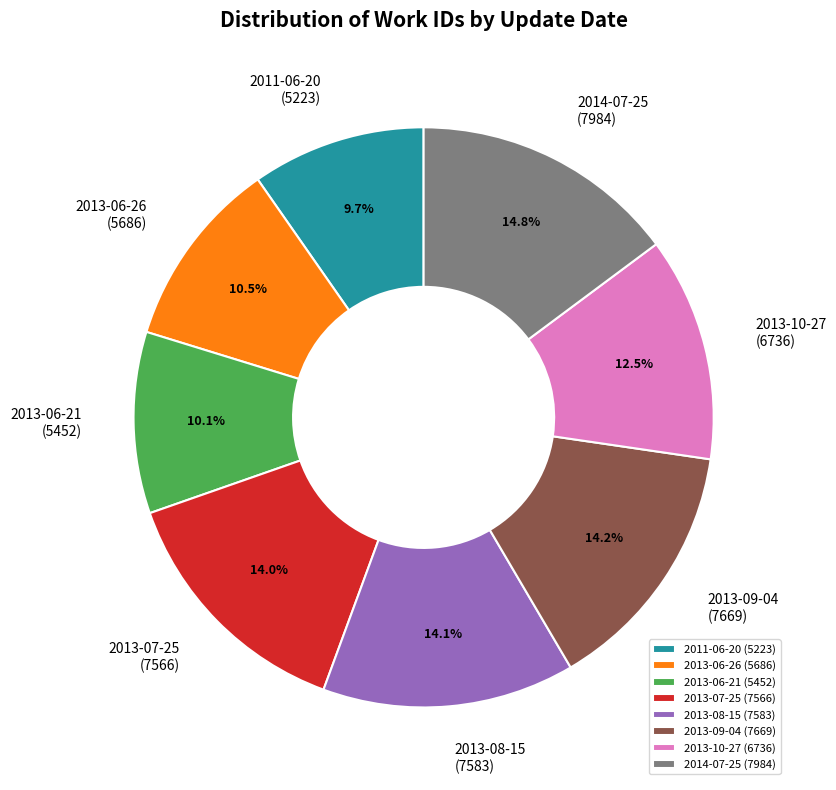

The 2013-06-21 slice represents 17% of the pie. True or false?

False